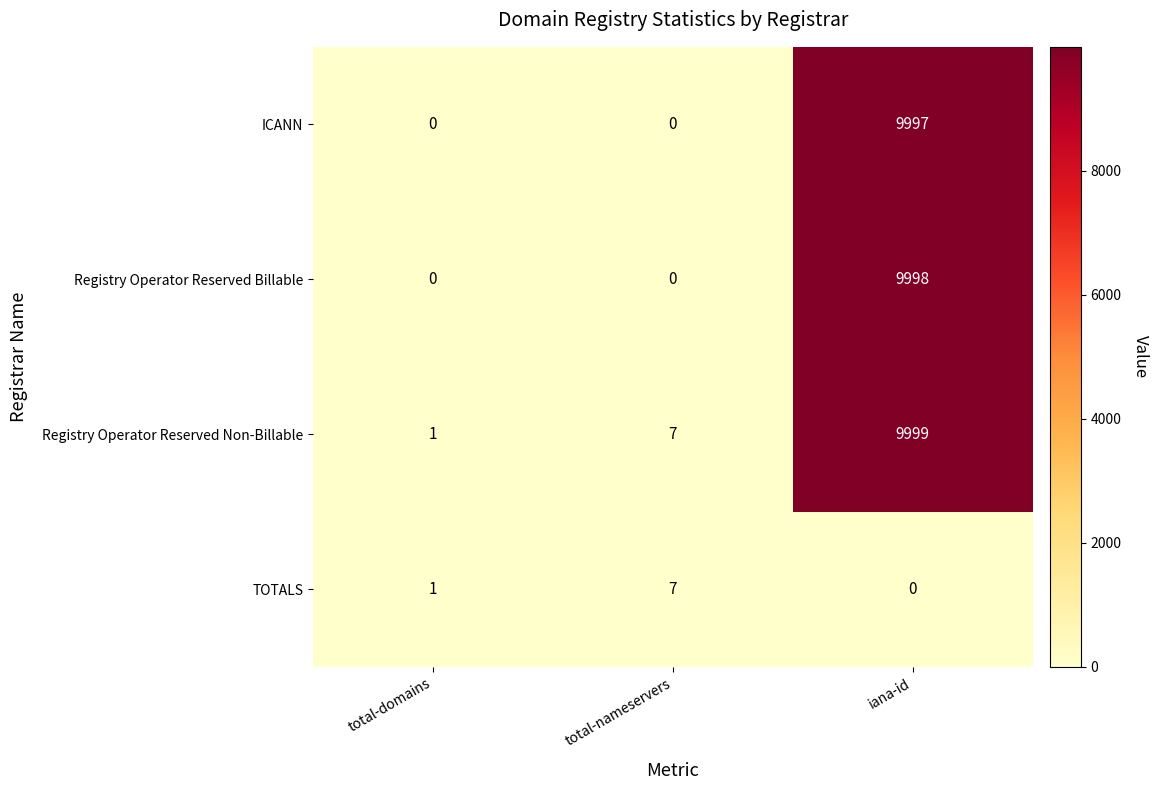

What is the difference between the maximum and second lowest values in the TOTALS series?

6